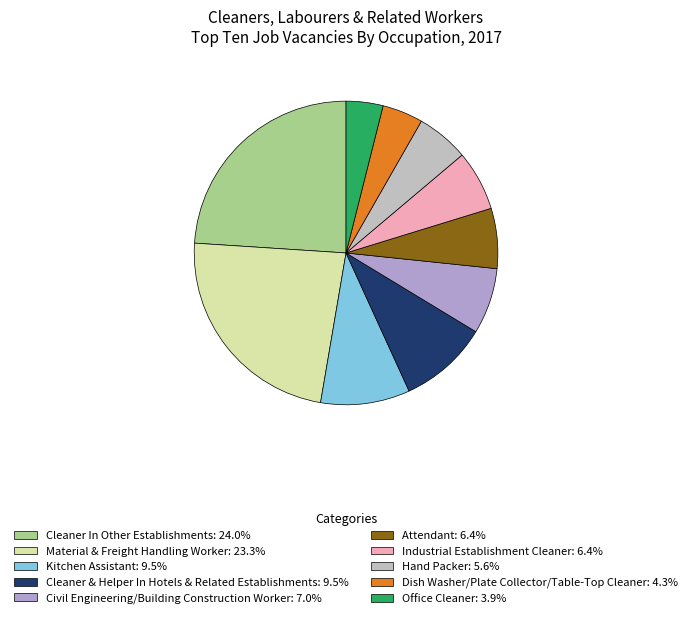

What is the change in value from Material & Freight Handling Worker to Attendant?

-820